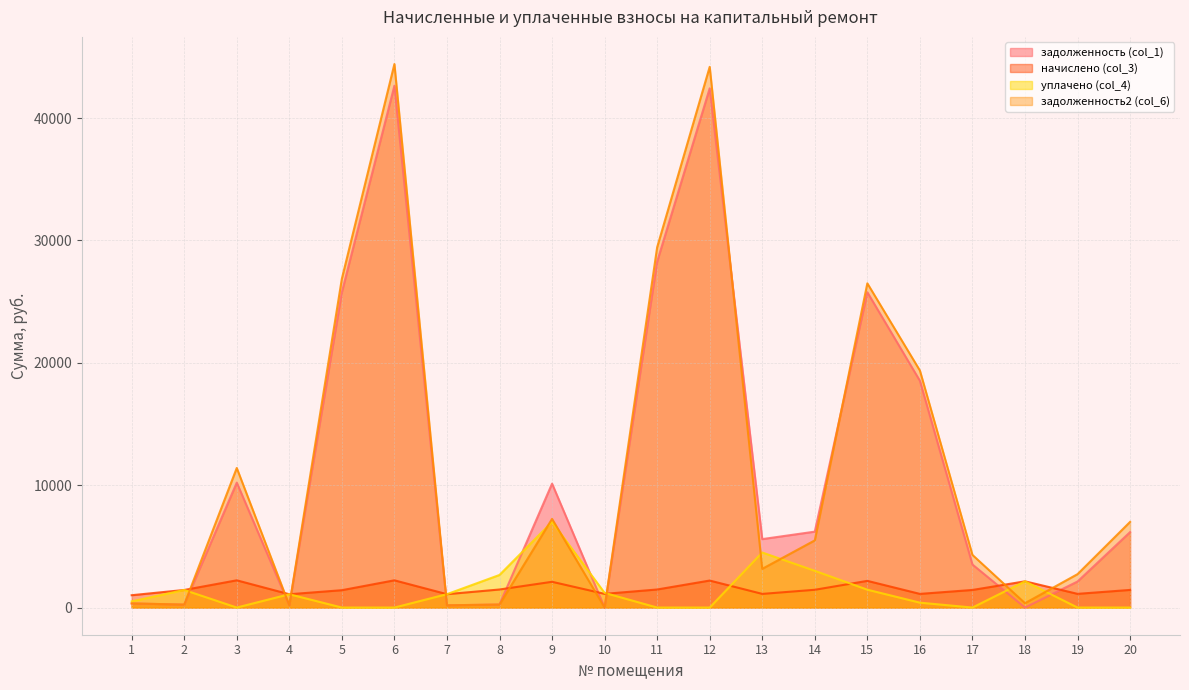

In задолженность (col_1), how many points are higher than both neighbors (excluding endpoints)?

5